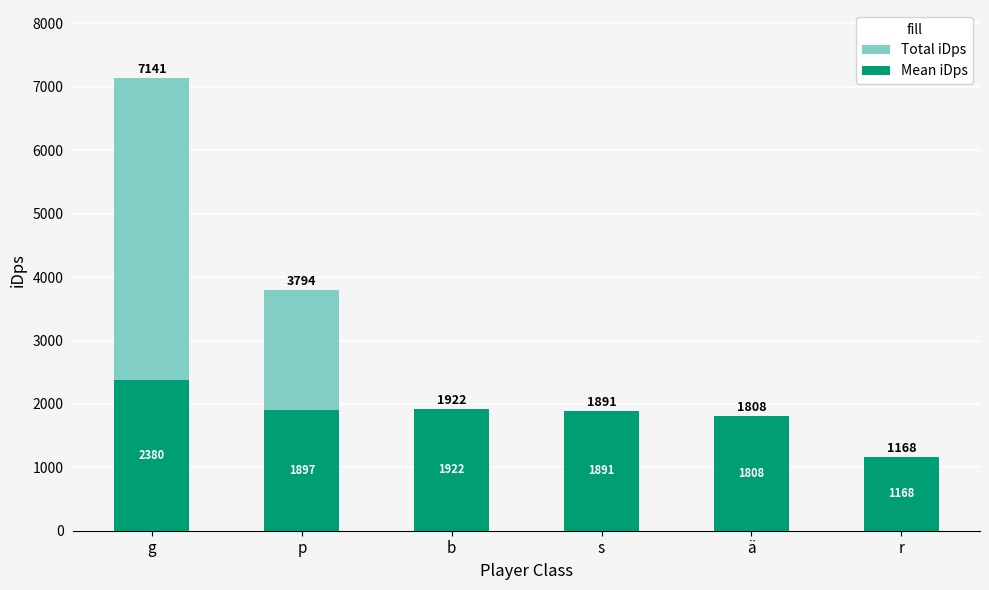

What is the label of the 6th bar from the left?

r